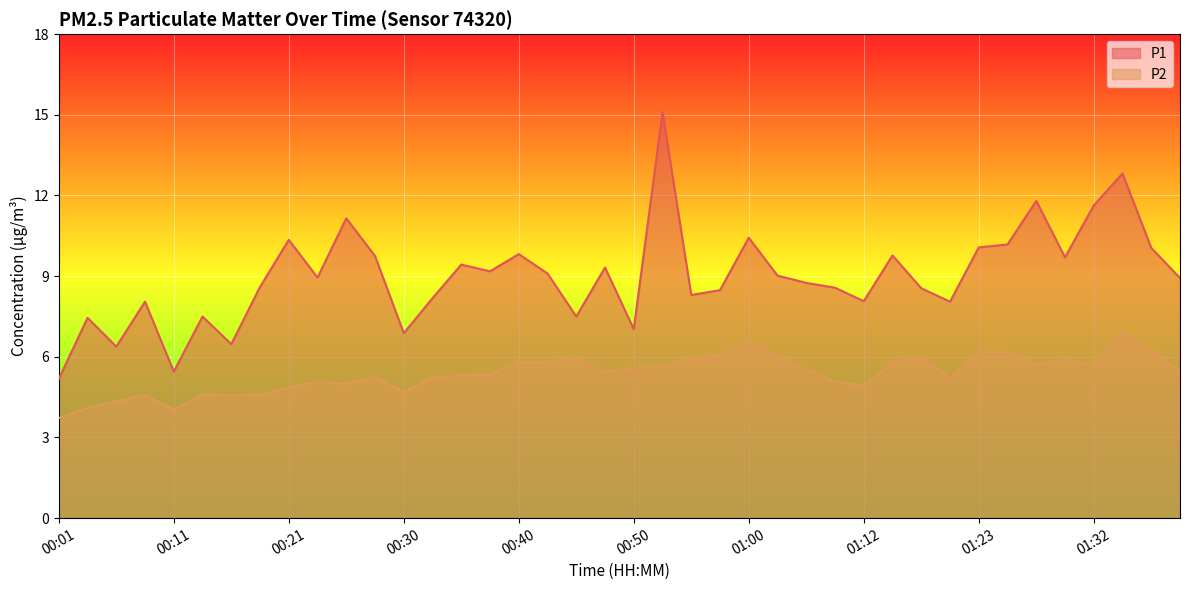

What is the label of the 3rd point from the left?

00:06